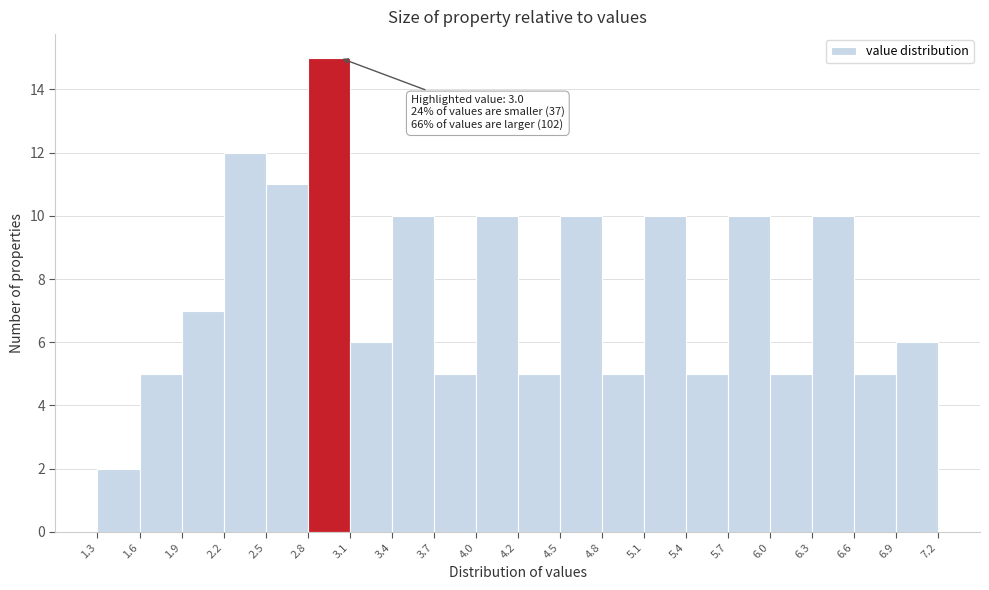

Over which range of the x-axis is the bar tallest?

2.8 to 3.1